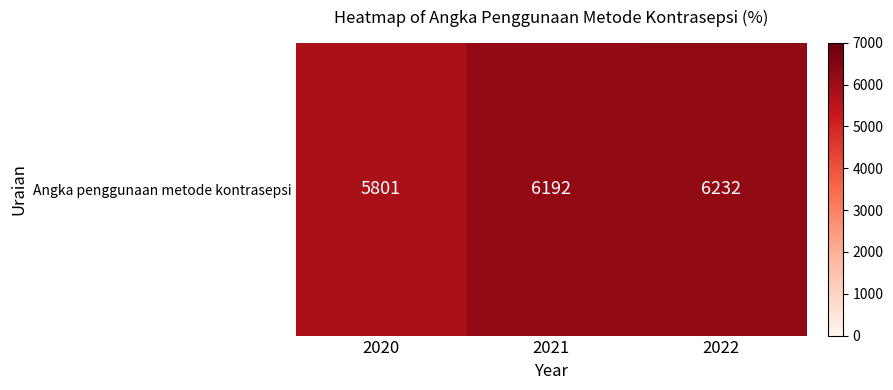

Where is the data nearest to the value 6016?

2021